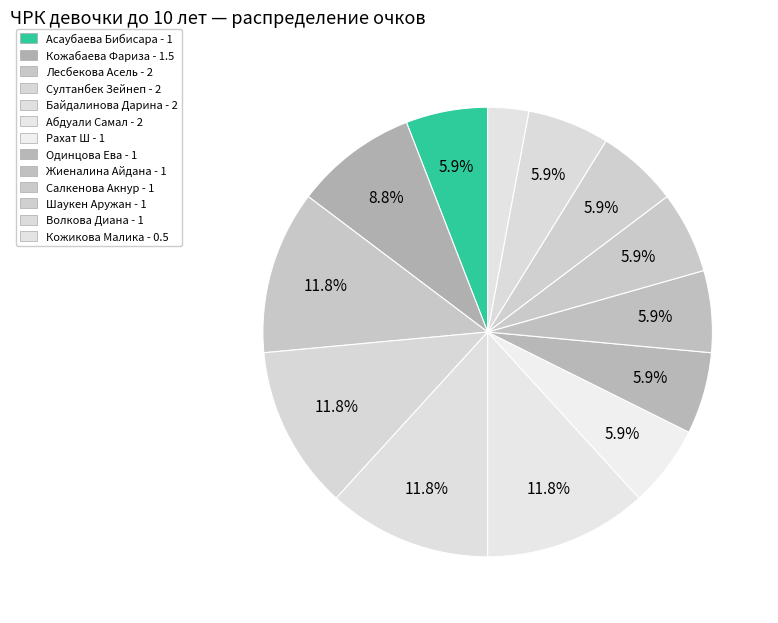

What is the change in value from Кожабаева Фариза to Лесбекова Асель?

+0.5